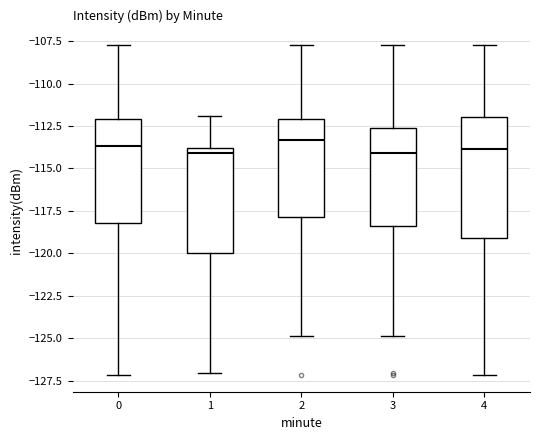

Where is the lower edge of the box at x = 0 on the y-axis? The values are not printed on the chart, so give them approximately, as read against the axis.

-118.0